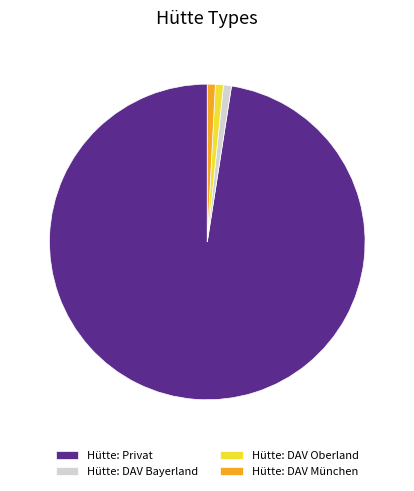

Which slice is the largest?

Hütte: Privat